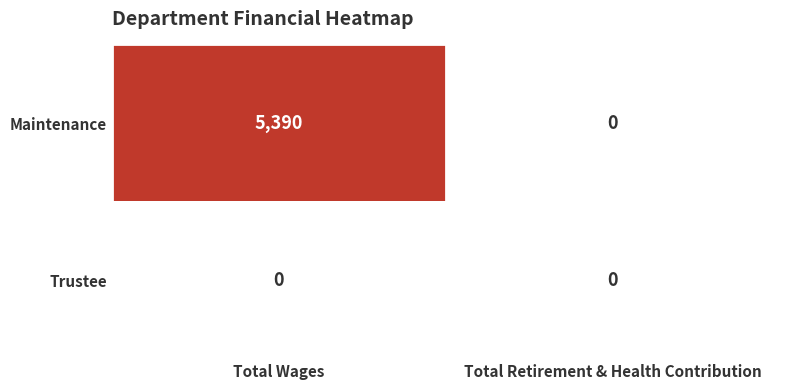

Rank the series at Total Wages from highest to lowest value.

Maintenance, Trustee